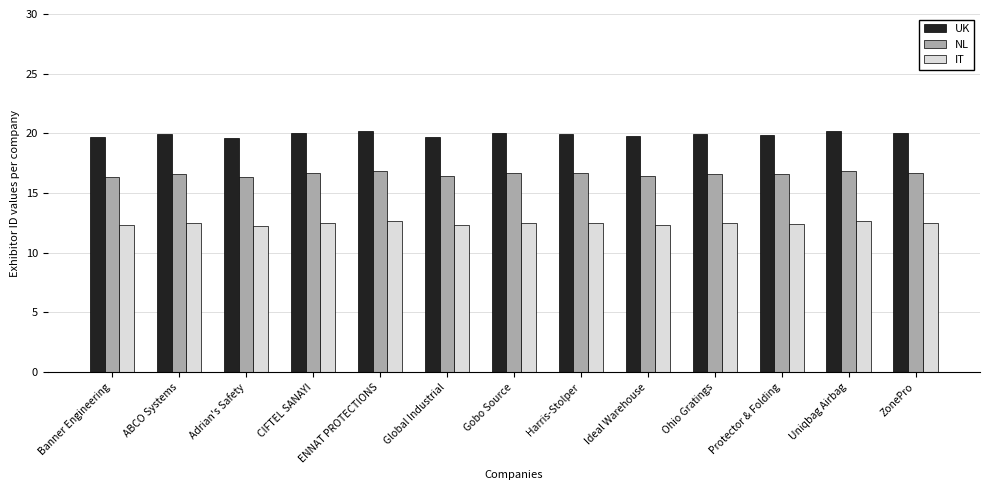

List the series in order of their peak value, highest first.

UK, NL, IT